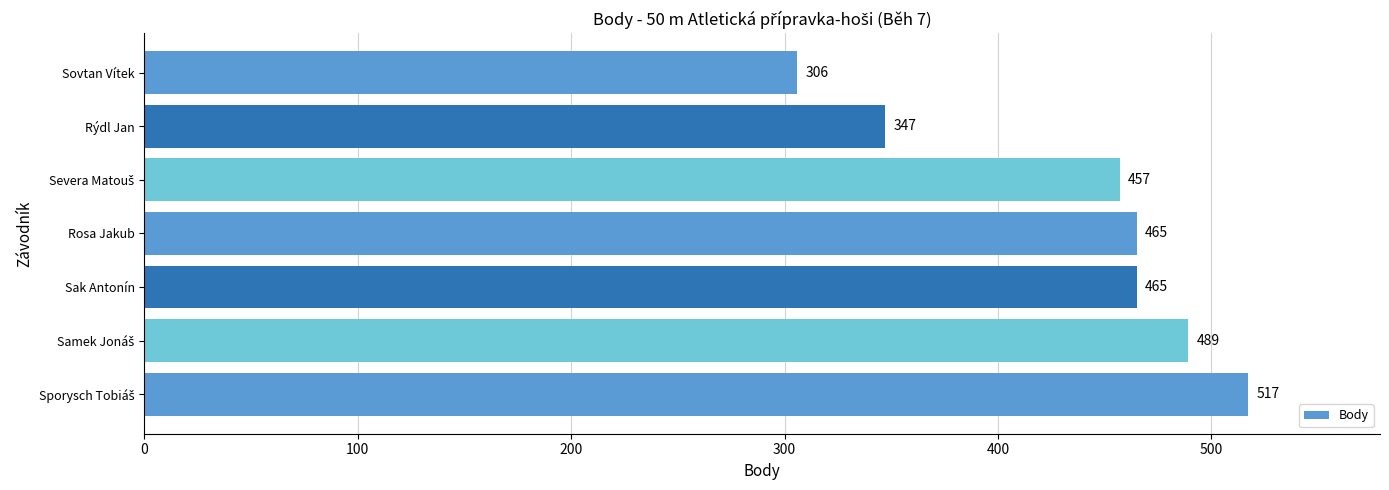

How many data points are less than 465?

3